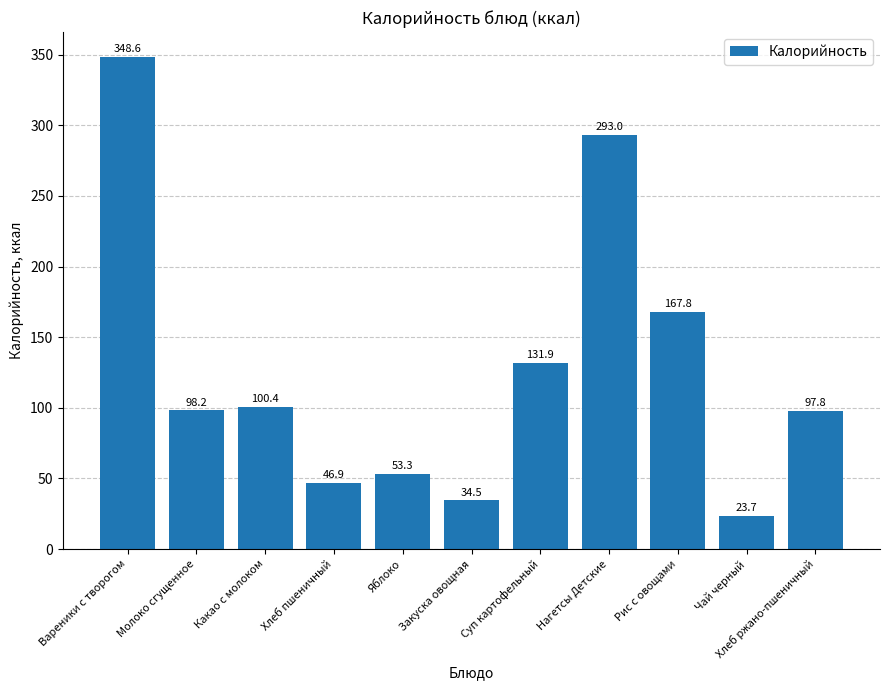

Approximately how many times larger is the value at Хлеб пшеничный compared to Закуска овощная?

1.4